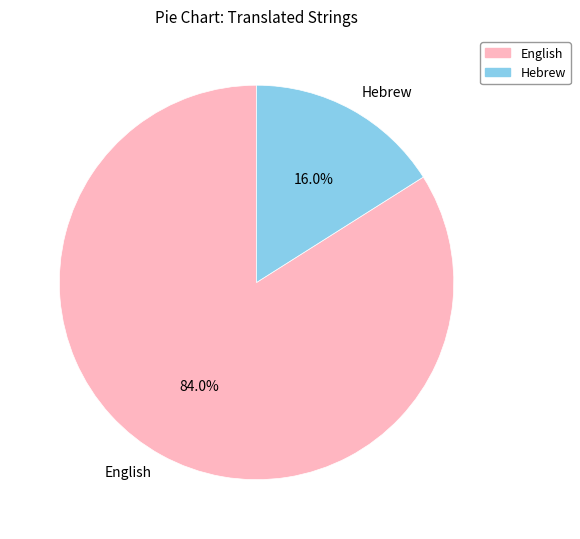

Which has a higher value, English or Hebrew?

English